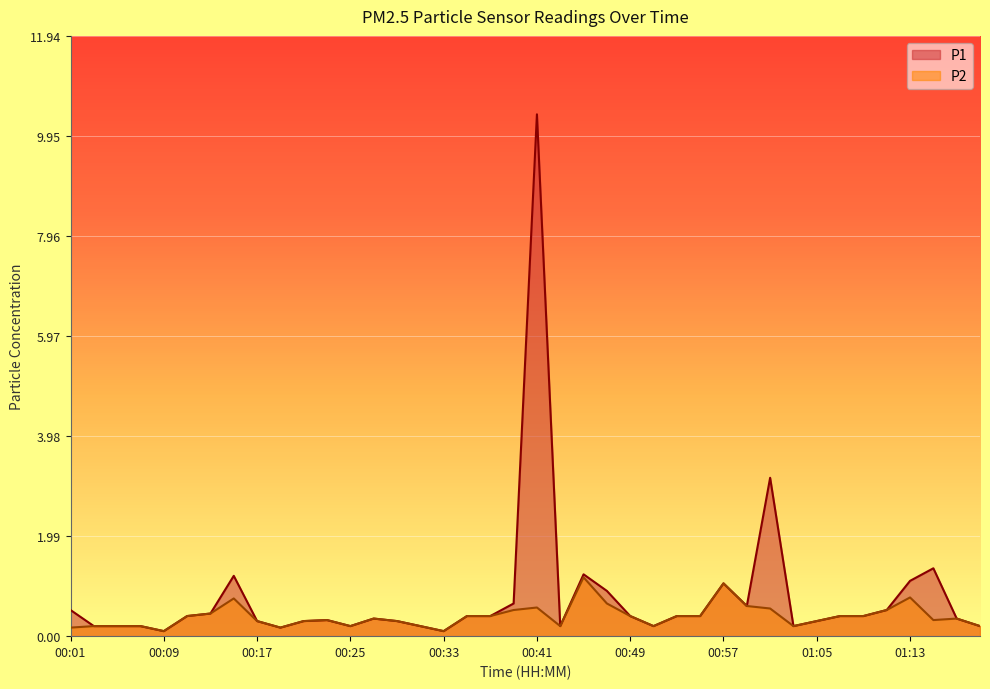

True or false: P1 and P2 cross at least once.

False